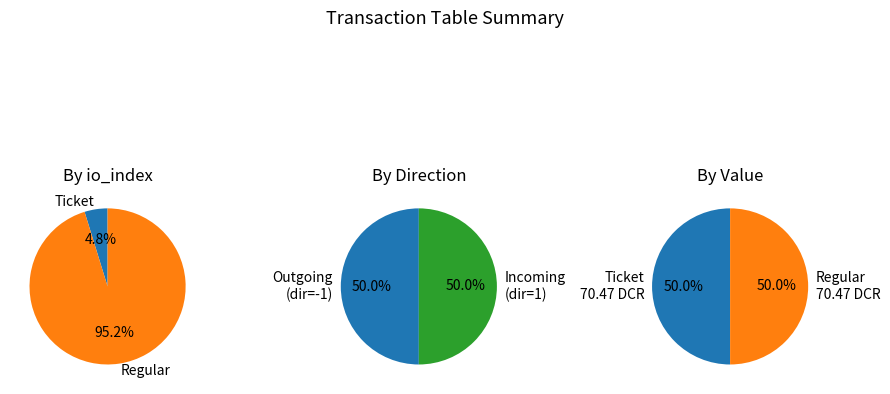

How many slices are in this pie chart?

2